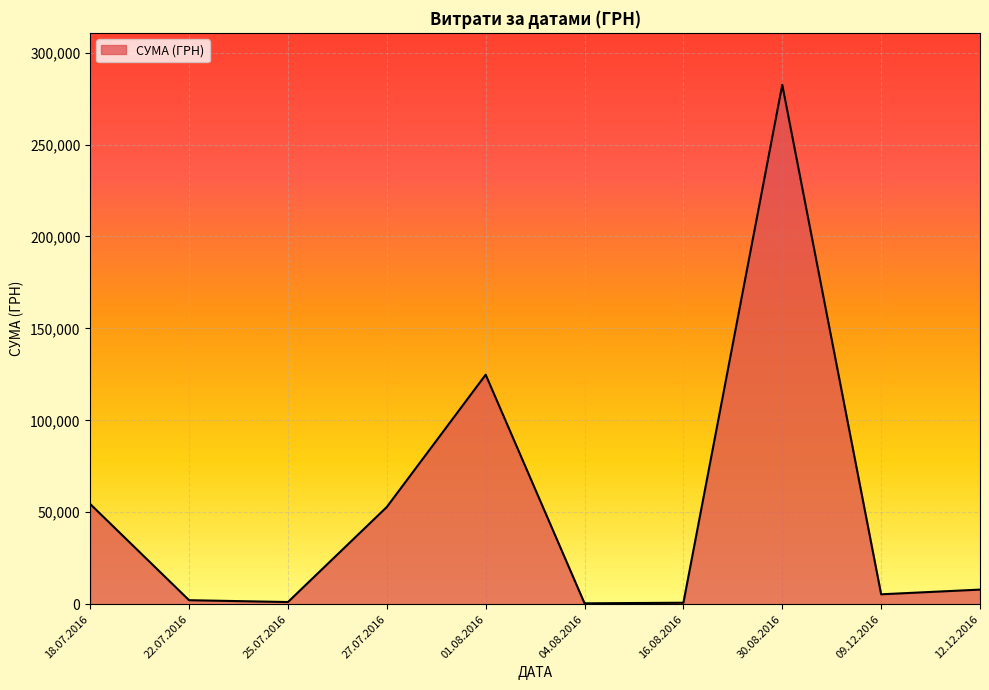

How many interior local peaks (higher than both neighbors) does the data have?

2